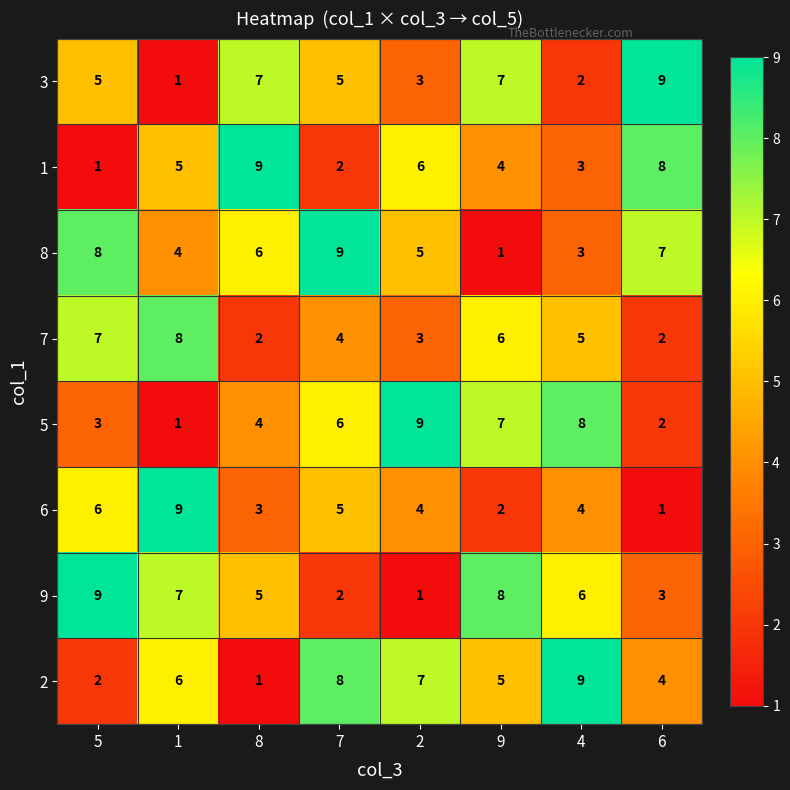

What is the total value across all series at 4?

40